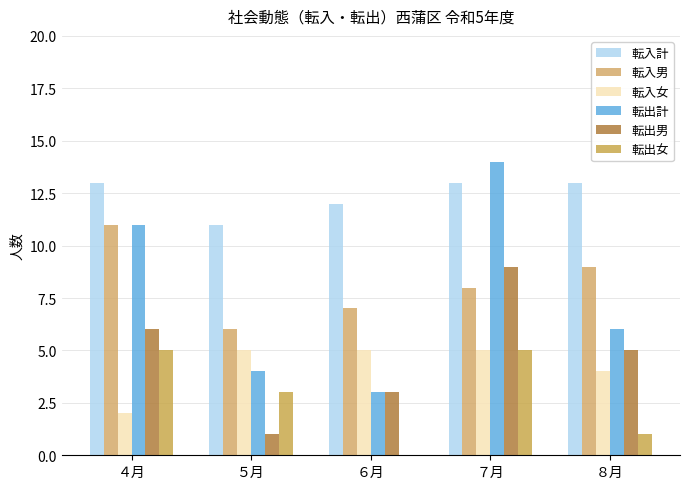

Are the bars grouped side by side (vs. stacked)?

Yes